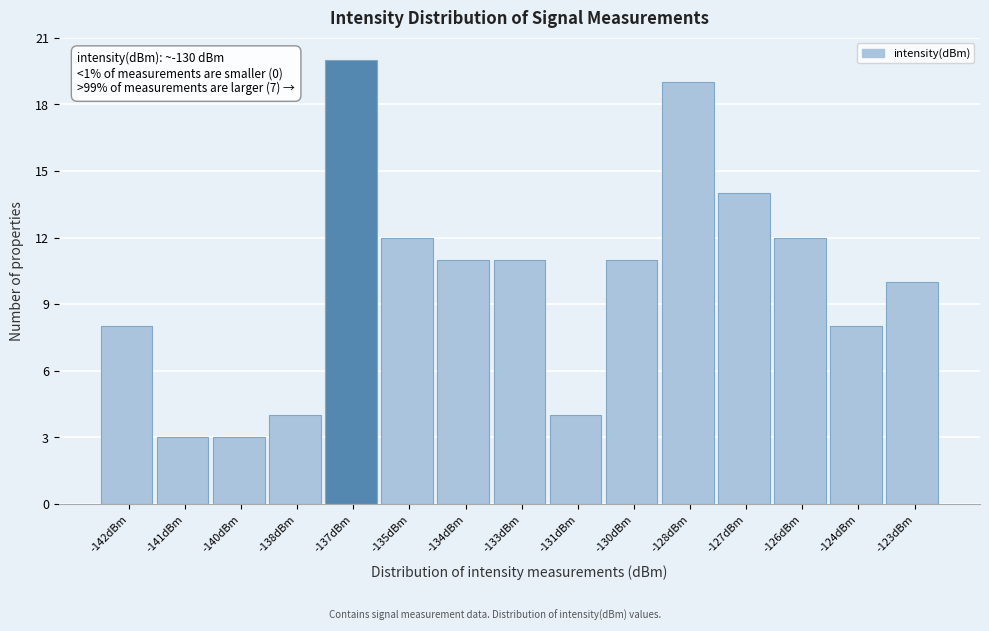

Reading left to right, extract all data points from this chart.

-142dBm=8	-141dBm=3	-140dBm=3	-138dBm=4	-137dBm=20	-135dBm=12	-134dBm=11	-133dBm=11	-131dBm=4	-130dBm=11	-128dBm=19	-127dBm=14	-126dBm=12	-124dBm=8	-123dBm=10